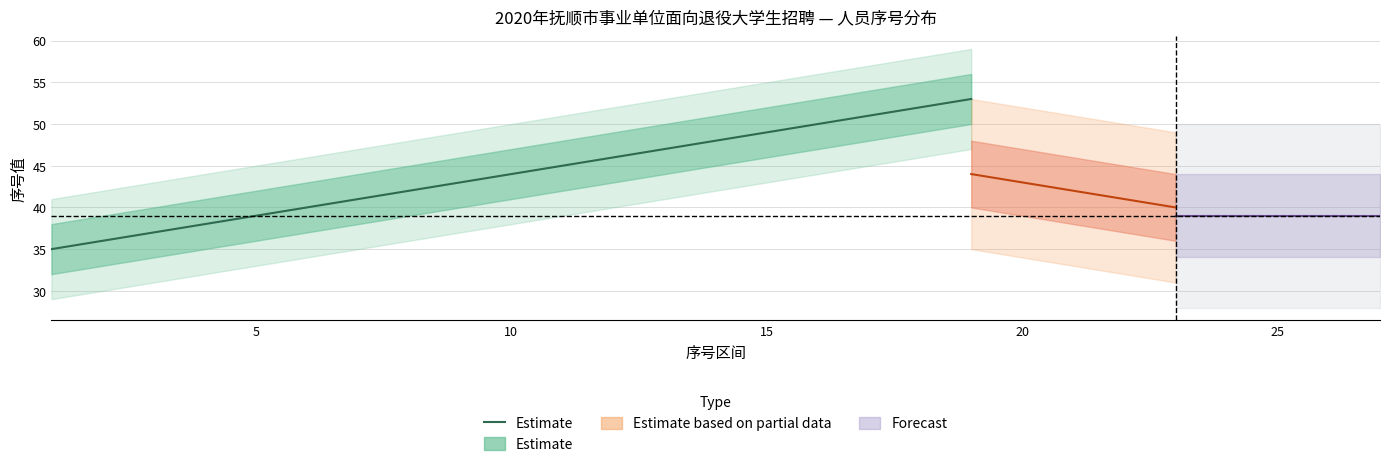

What is the sum of all values?

836